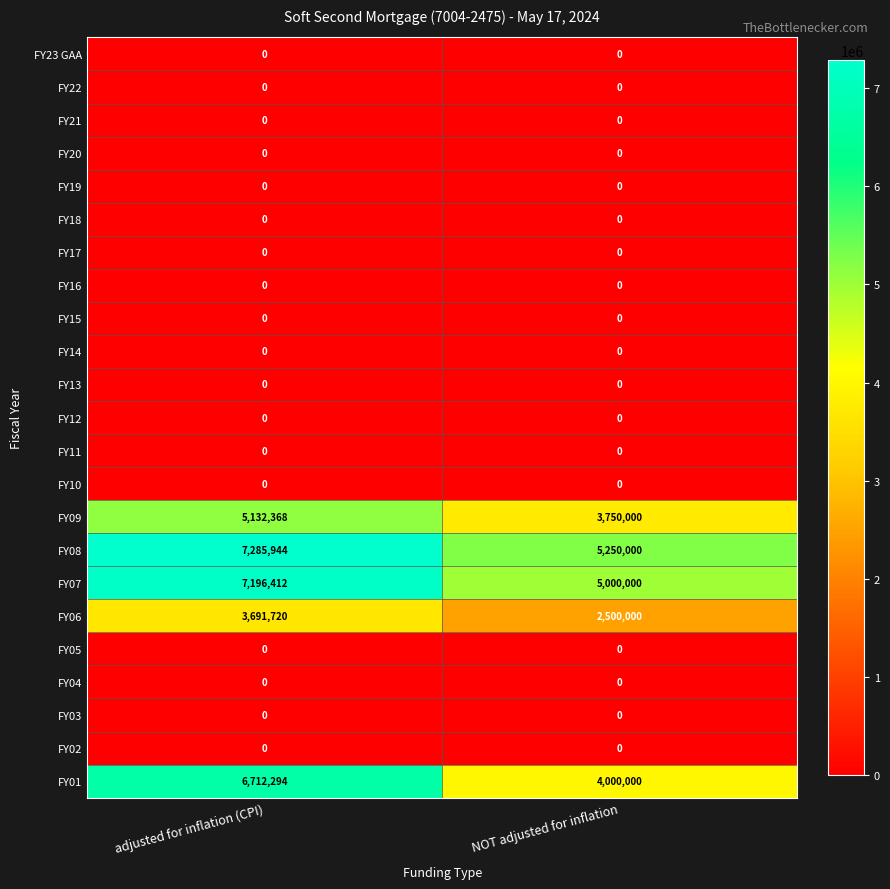

The value of FY20 at adjusted for inflation (CPI) is 0. True or false?

True